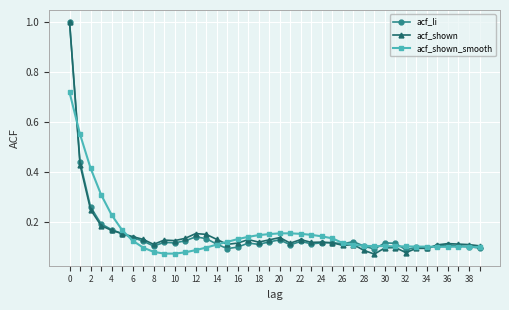

What are all the series names shown in the legend?

acf_li, acf_shown, acf_shown_smooth